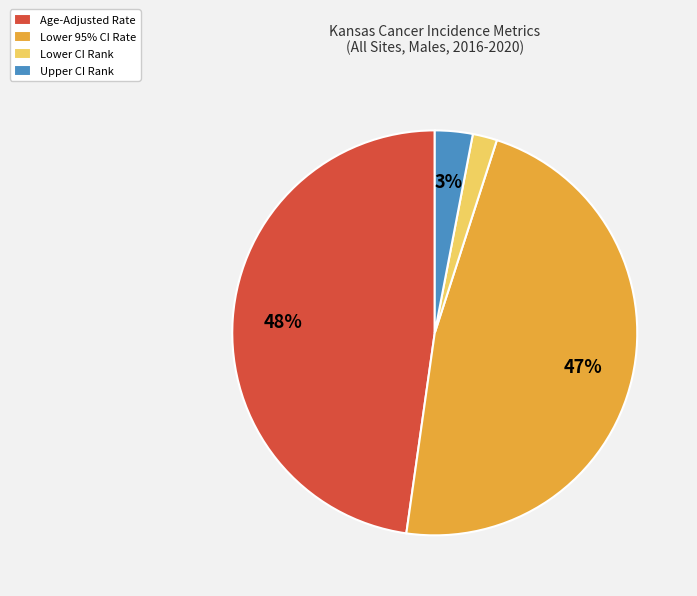

True or false: Lower CI Rank accounts for 2% of the total.

True